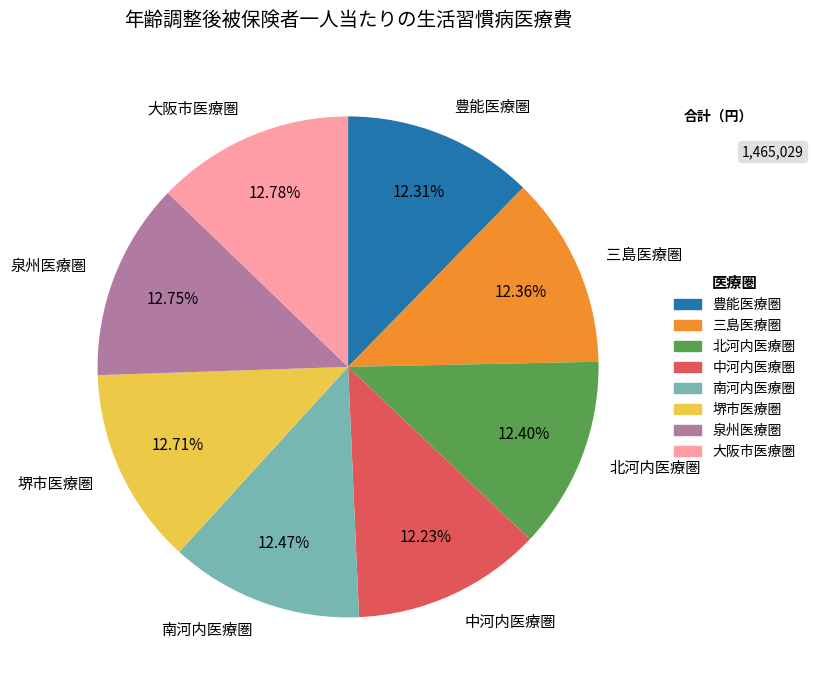

Approximately how many times larger is the value at 南河内医療圏 compared to 三島医療圏?

1.0